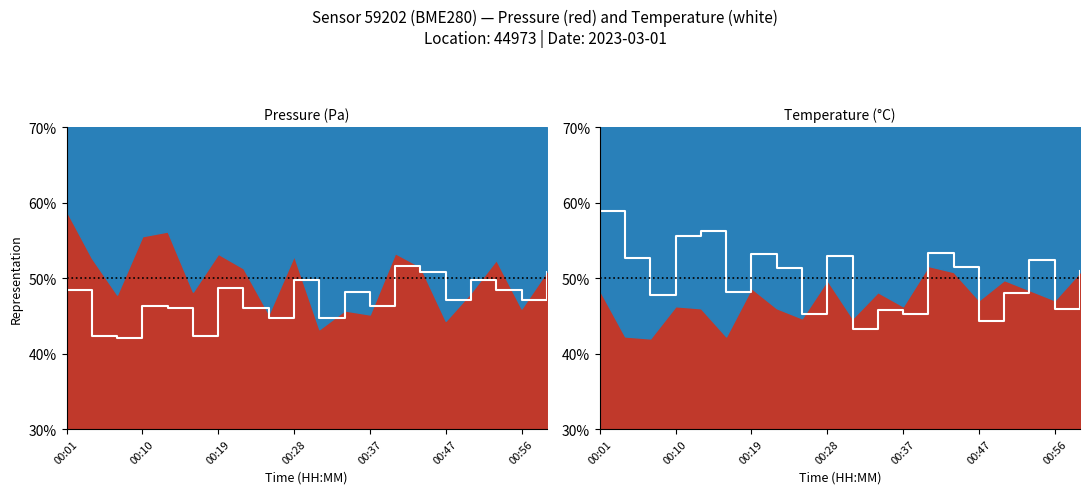

What is the difference between the values at 16 and 00:37?

8.1